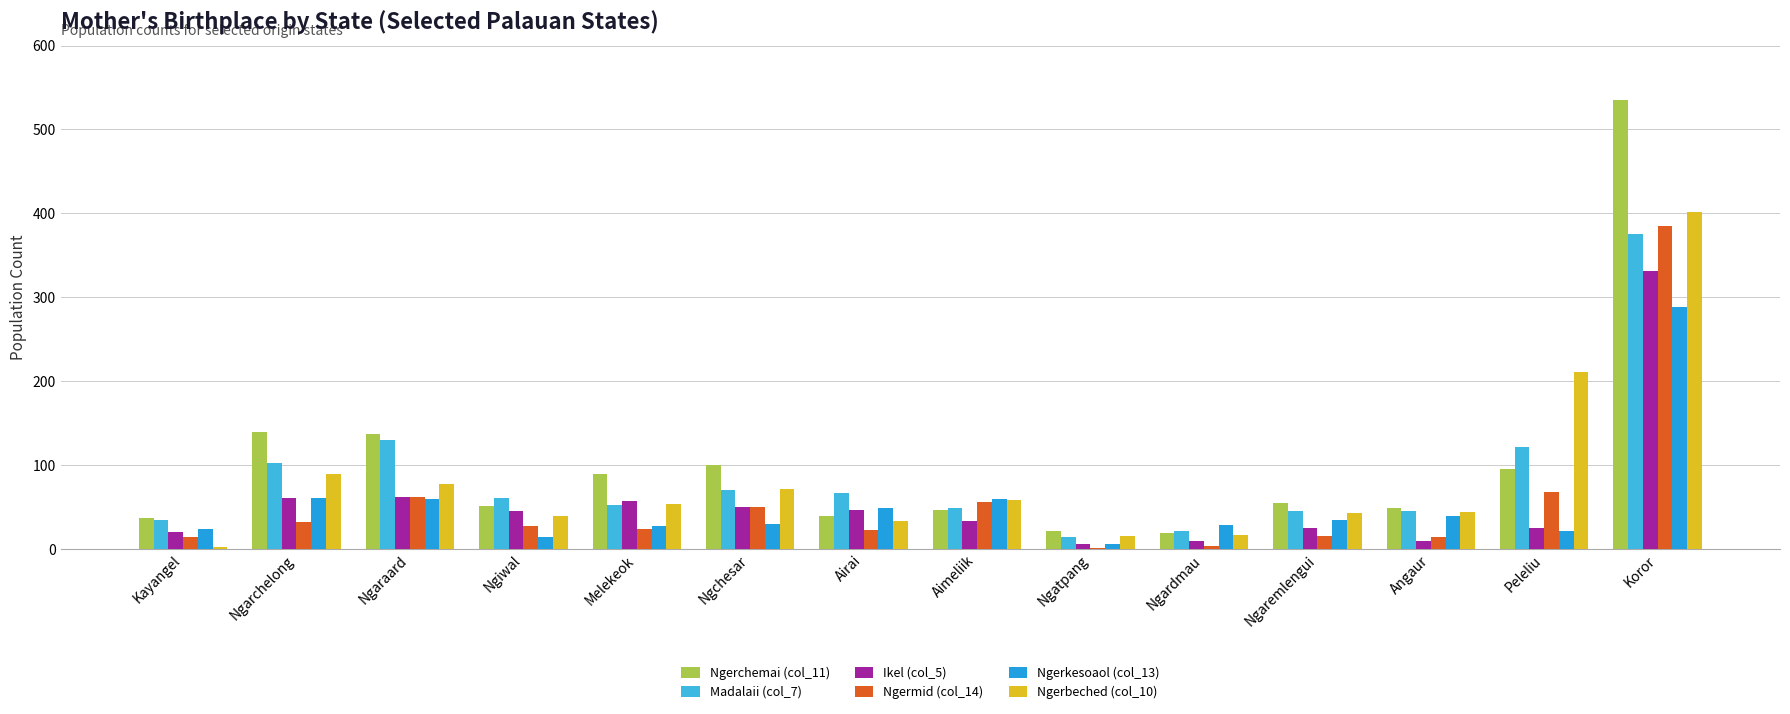

Between Ngaraard and Airai, which is larger?

Ngaraard